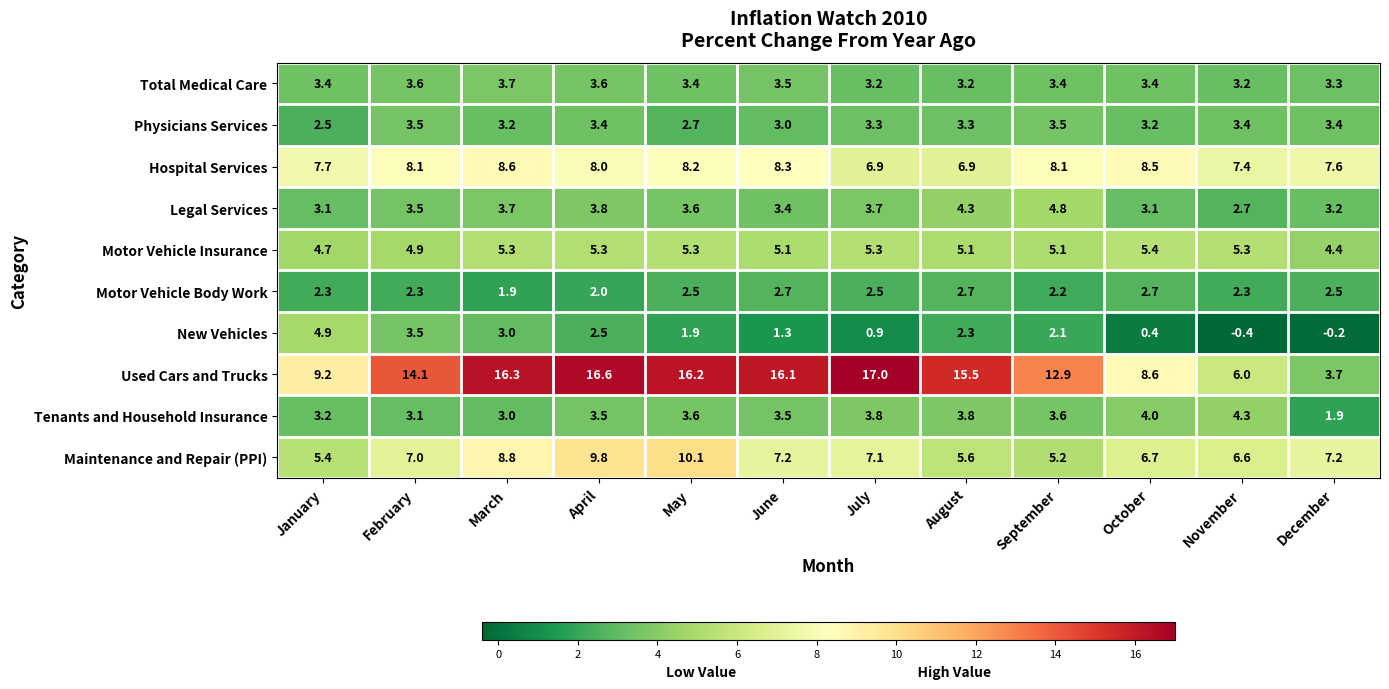

Which series has the widest spread of values?

Used Cars and Trucks